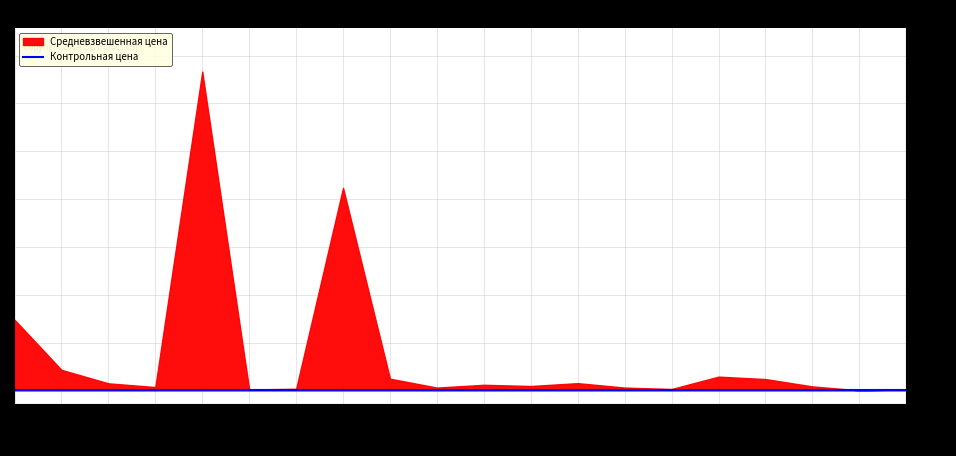

Rank the series at т009889 from highest to lowest value.

Средневзвешенная цена, Контрольная цена